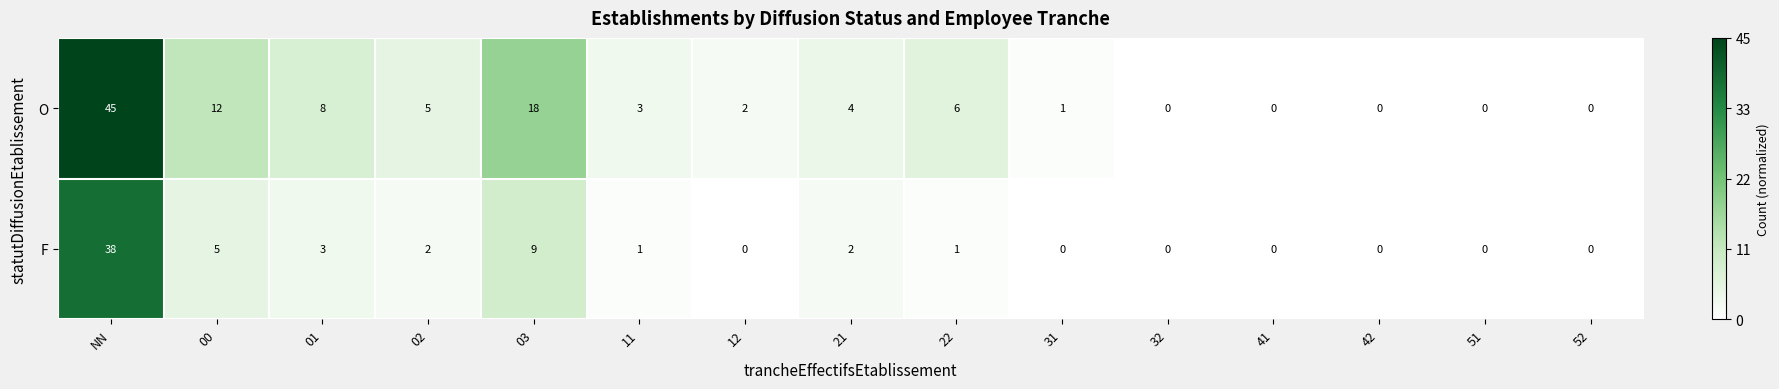

Reading right to left, transcribe all the data shown in this chart.

O: 0	0	0	0	0	1	6	4	2	3	18	5	8	12	45
F: 0	0	0	0	0	0	1	2	0	1	9	2	3	5	38